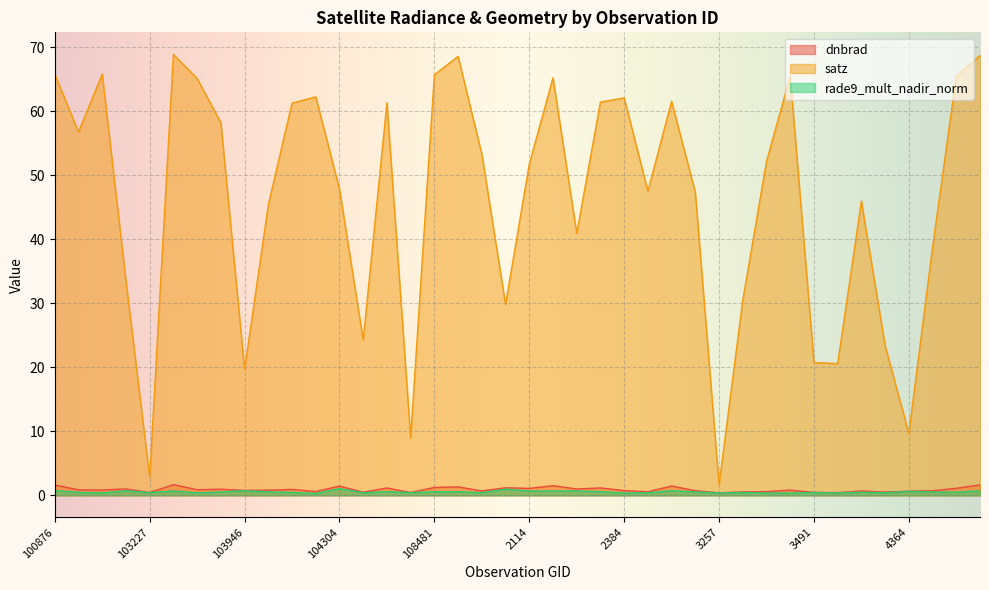

What are all the series names shown in the legend?

dnbrad, satz, rade9_mult_nadir_norm